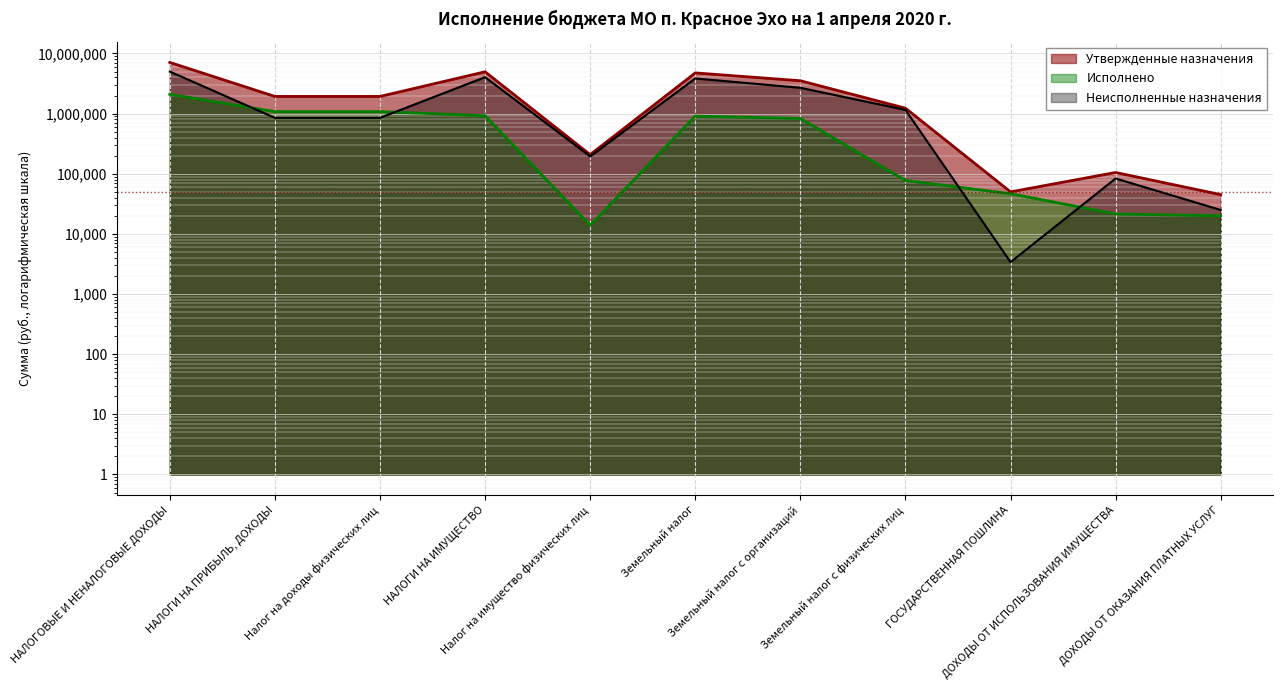

What is the greatest value displayed?

7098000.0